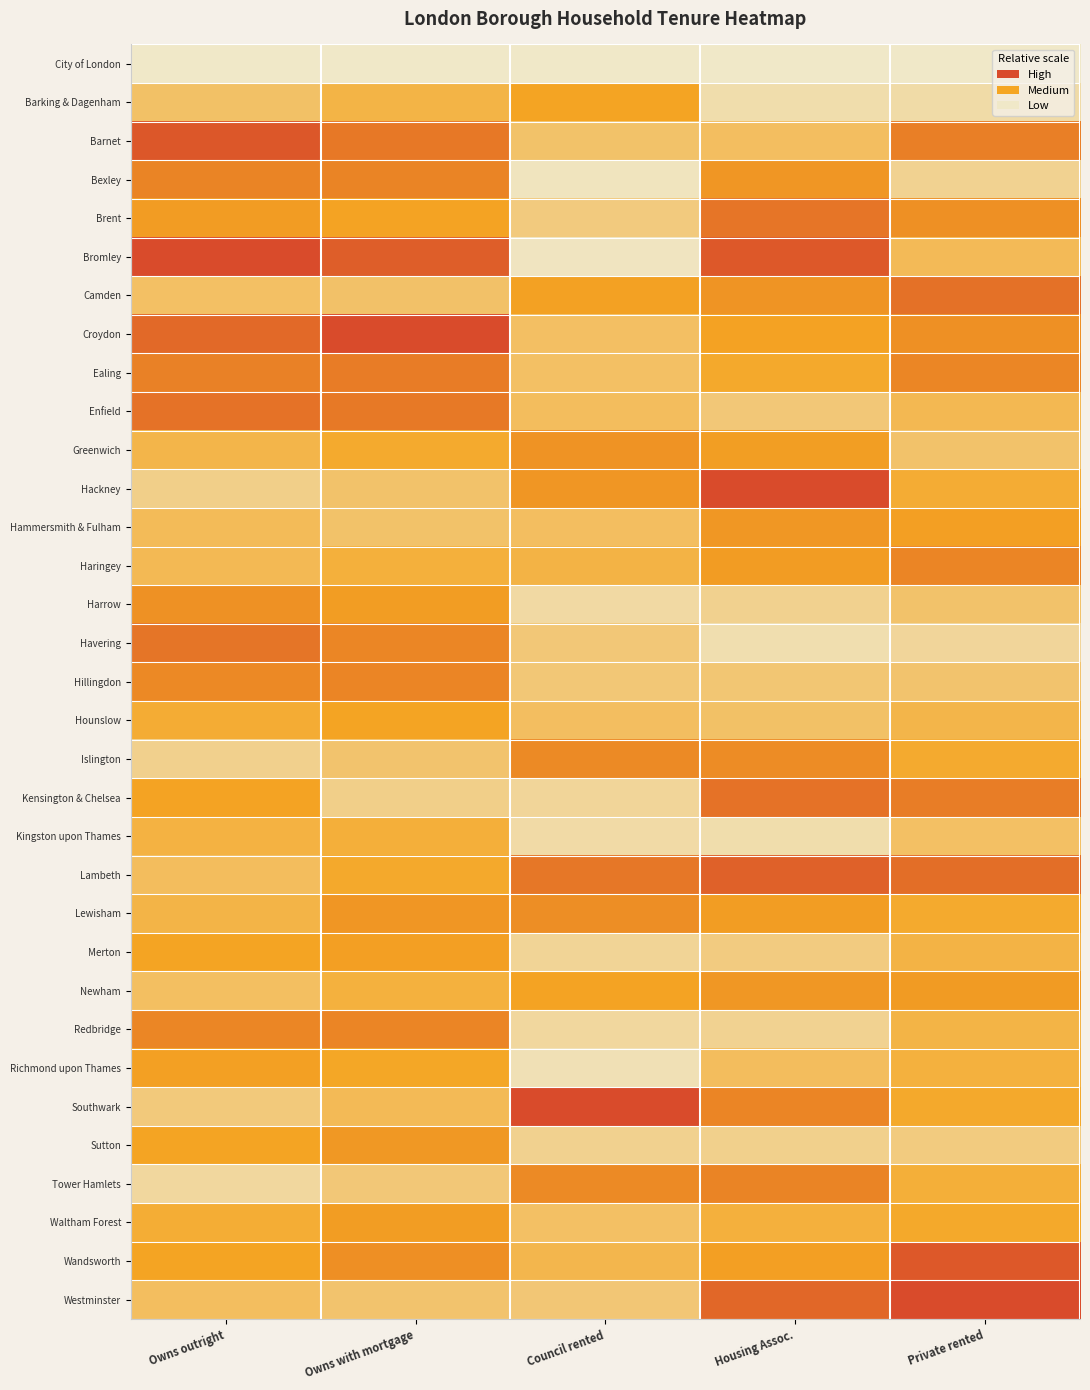

Reading left to right, list all the values displayed in this chart.

City of London: Owns outright=0.0	Owns with mortgage=0.0	Council rented=0.0	Housing Assoc.=0.0	Private rented=0.0
Barking & Dagenham: Owns outright=0.3	Owns with mortgage=0.4	Council rented=0.5	Housing Assoc.=0.1	Private rented=0.1
Barnet: Owns outright=0.9	Owns with mortgage=0.7	Council rented=0.3	Housing Assoc.=0.3	Private rented=0.7
Bexley: Owns outright=0.7	Owns with mortgage=0.7	Council rented=0.0	Housing Assoc.=0.6	Private rented=0.2
Brent: Owns outright=0.6	Owns with mortgage=0.5	Council rented=0.2	Housing Assoc.=0.8	Private rented=0.6
Bromley: Owns outright=1.0	Owns with mortgage=0.9	Council rented=0.0	Housing Assoc.=0.9	Private rented=0.3
Camden: Owns outright=0.3	Owns with mortgage=0.3	Council rented=0.5	Housing Assoc.=0.6	Private rented=0.8
Croydon: Owns outright=0.8	Owns with mortgage=1.0	Council rented=0.3	Housing Assoc.=0.5	Private rented=0.6
Ealing: Owns outright=0.7	Owns with mortgage=0.7	Council rented=0.3	Housing Assoc.=0.5	Private rented=0.7
Enfield: Owns outright=0.8	Owns with mortgage=0.7	Council rented=0.3	Housing Assoc.=0.2	Private rented=0.4
Greenwich: Owns outright=0.4	Owns with mortgage=0.5	Council rented=0.6	Housing Assoc.=0.5	Private rented=0.3
Hackney: Owns outright=0.2	Owns with mortgage=0.3	Council rented=0.6	Housing Assoc.=1.0	Private rented=0.4
Hammersmith & Fulham: Owns outright=0.3	Owns with mortgage=0.3	Council rented=0.3	Housing Assoc.=0.6	Private rented=0.5
Haringey: Owns outright=0.3	Owns with mortgage=0.4	Council rented=0.4	Housing Assoc.=0.6	Private rented=0.7
Harrow: Owns outright=0.6	Owns with mortgage=0.5	Council rented=0.1	Housing Assoc.=0.2	Private rented=0.3
Havering: Owns outright=0.8	Owns with mortgage=0.7	Council rented=0.2	Housing Assoc.=0.1	Private rented=0.1
Hillingdon: Owns outright=0.7	Owns with mortgage=0.7	Council rented=0.2	Housing Assoc.=0.3	Private rented=0.3
Hounslow: Owns outright=0.4	Owns with mortgage=0.5	Council rented=0.3	Housing Assoc.=0.3	Private rented=0.4
Islington: Owns outright=0.2	Owns with mortgage=0.3	Council rented=0.6	Housing Assoc.=0.6	Private rented=0.5
Kensington & Chelsea: Owns outright=0.5	Owns with mortgage=0.2	Council rented=0.1	Housing Assoc.=0.8	Private rented=0.7
Kingston upon Thames: Owns outright=0.4	Owns with mortgage=0.4	Council rented=0.1	Housing Assoc.=0.1	Private rented=0.3
Lambeth: Owns outright=0.3	Owns with mortgage=0.5	Council rented=0.8	Housing Assoc.=0.9	Private rented=0.8
Lewisham: Owns outright=0.4	Owns with mortgage=0.6	Council rented=0.6	Housing Assoc.=0.6	Private rented=0.5
Merton: Owns outright=0.5	Owns with mortgage=0.5	Council rented=0.1	Housing Assoc.=0.2	Private rented=0.4
Newham: Owns outright=0.3	Owns with mortgage=0.4	Council rented=0.5	Housing Assoc.=0.6	Private rented=0.6
Redbridge: Owns outright=0.7	Owns with mortgage=0.7	Council rented=0.1	Housing Assoc.=0.2	Private rented=0.4
Richmond upon Thames: Owns outright=0.5	Owns with mortgage=0.5	Council rented=0.1	Housing Assoc.=0.3	Private rented=0.4
Southwark: Owns outright=0.2	Owns with mortgage=0.3	Council rented=1.0	Housing Assoc.=0.7	Private rented=0.5
Sutton: Owns outright=0.5	Owns with mortgage=0.6	Council rented=0.2	Housing Assoc.=0.2	Private rented=0.2
Tower Hamlets: Owns outright=0.1	Owns with mortgage=0.2	Council rented=0.7	Housing Assoc.=0.7	Private rented=0.4
Waltham Forest: Owns outright=0.4	Owns with mortgage=0.5	Council rented=0.3	Housing Assoc.=0.4	Private rented=0.5
Wandsworth: Owns outright=0.5	Owns with mortgage=0.6	Council rented=0.4	Housing Assoc.=0.5	Private rented=0.9
Westminster: Owns outright=0.3	Owns with mortgage=0.3	Council rented=0.3	Housing Assoc.=0.8	Private rented=1.0